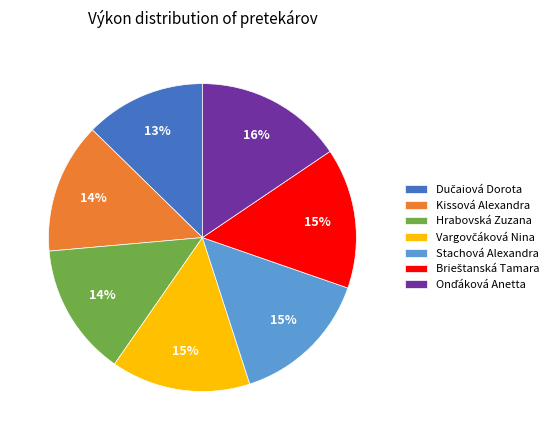

To the nearest percent, what portion does Hrabovská Zuzana represent?

14%